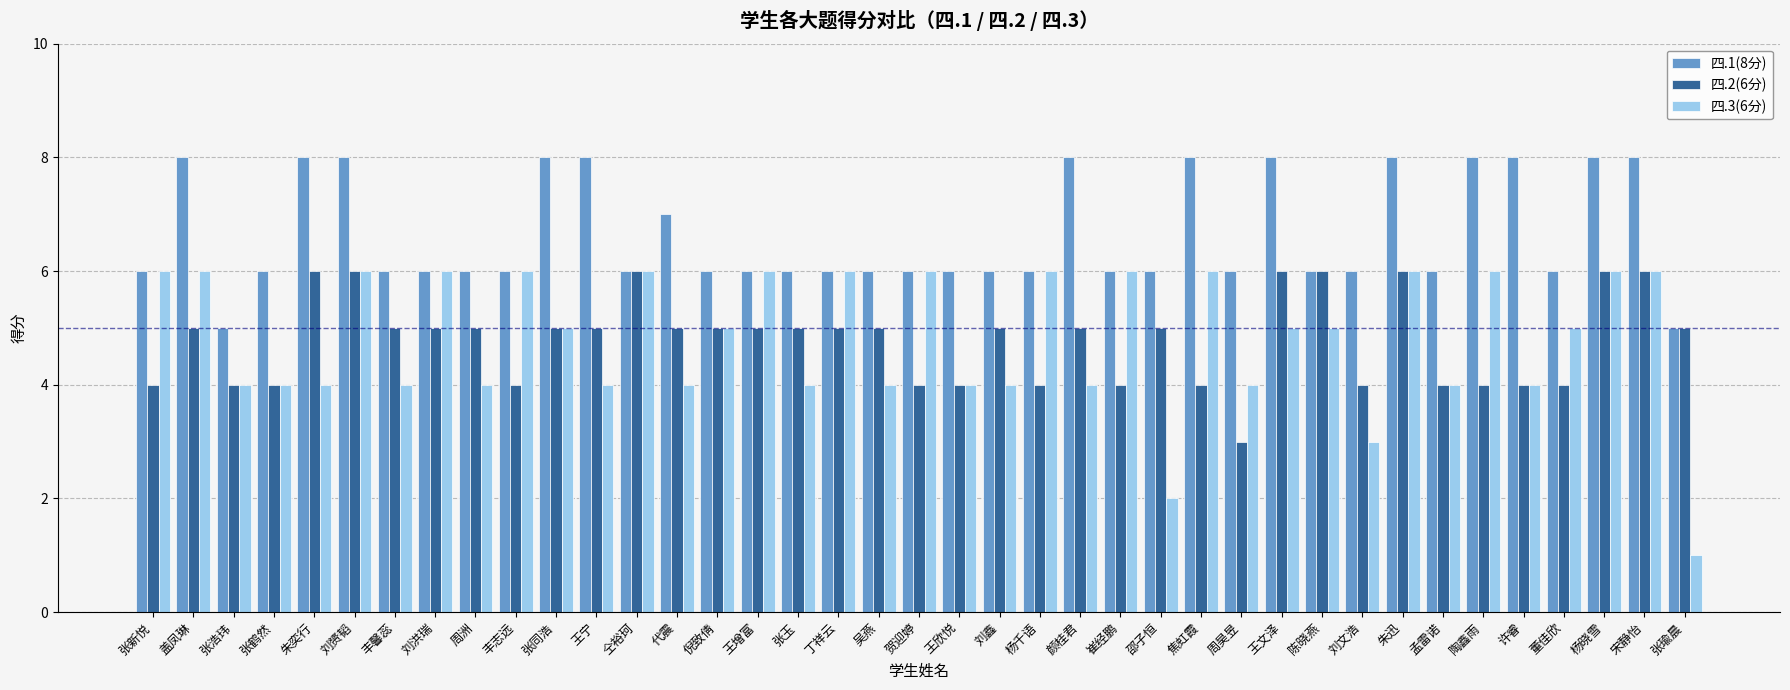

What is the total value across all series at 邵子恒?

13